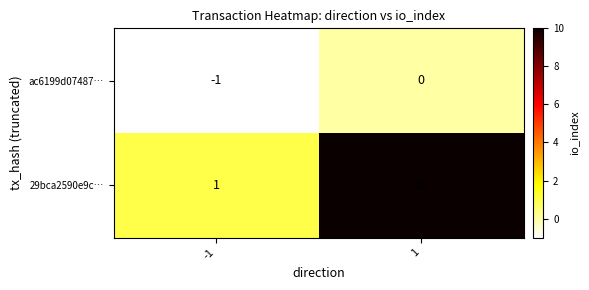

Rank the series by their maximum value, from highest to lowest.

29bca2590e9c…, ac6199d07487…